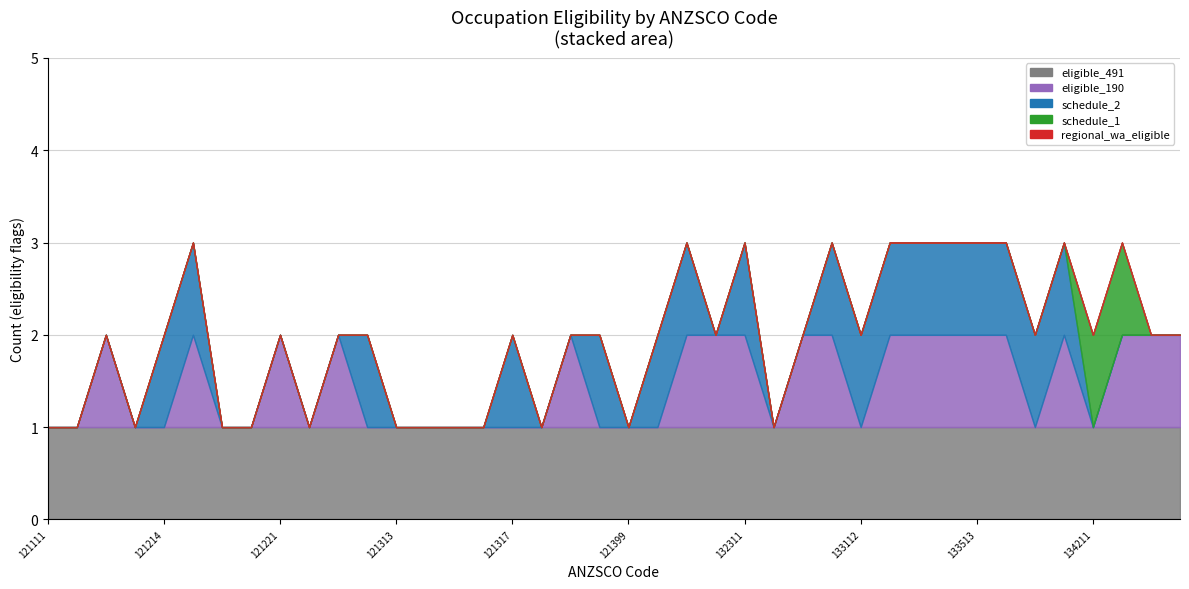

Where is schedule_2 nearest to the value 0?

121111